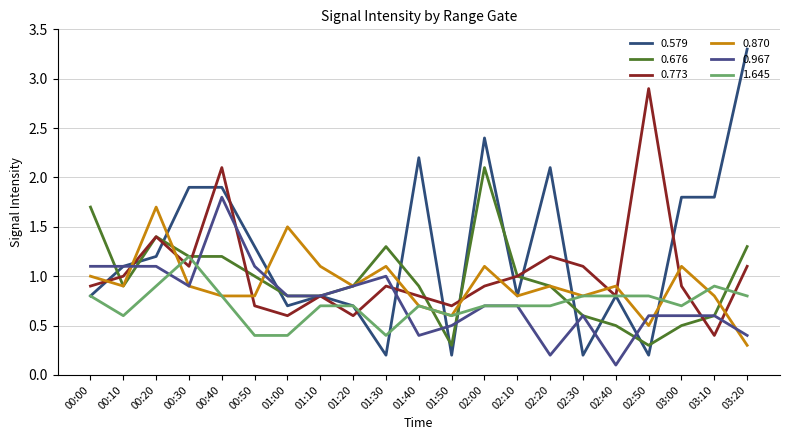

What is the difference between the 0.967 values at 02:10 and 00:50?

0.4